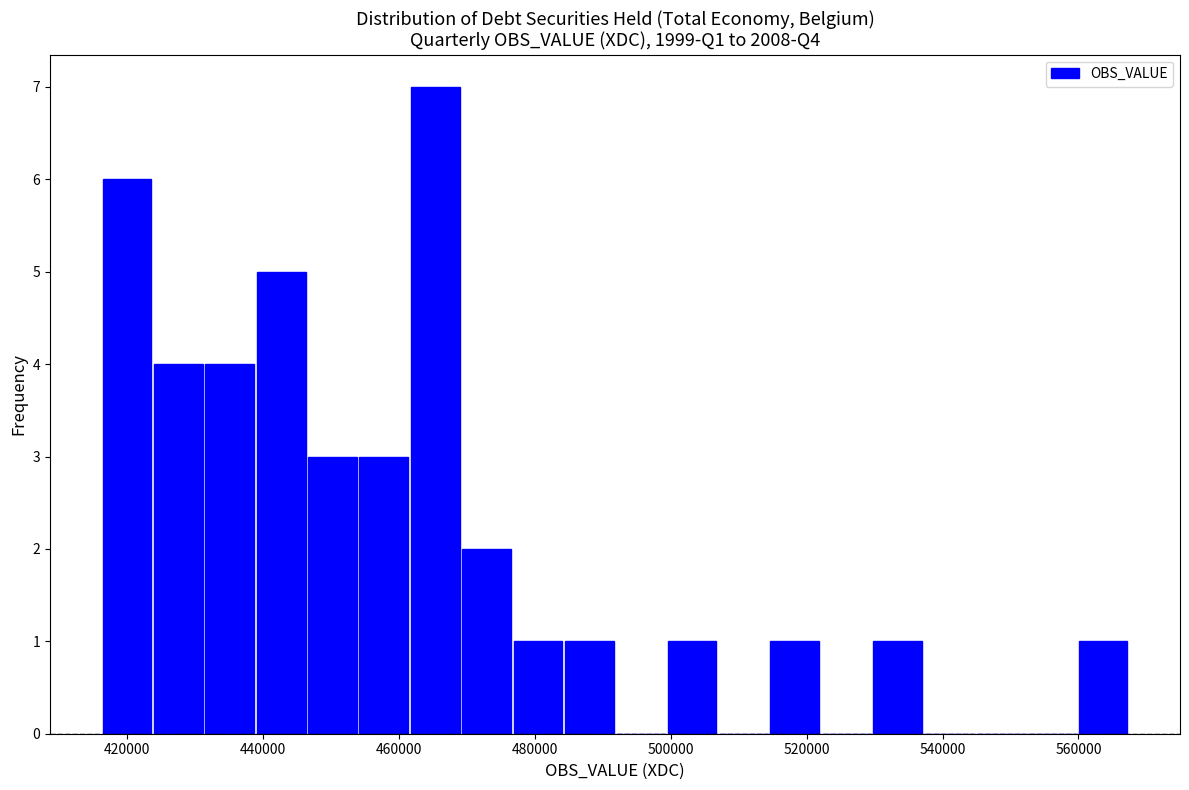

Read against the x-axis, roughly where is the centre of the tallest bar?

466000